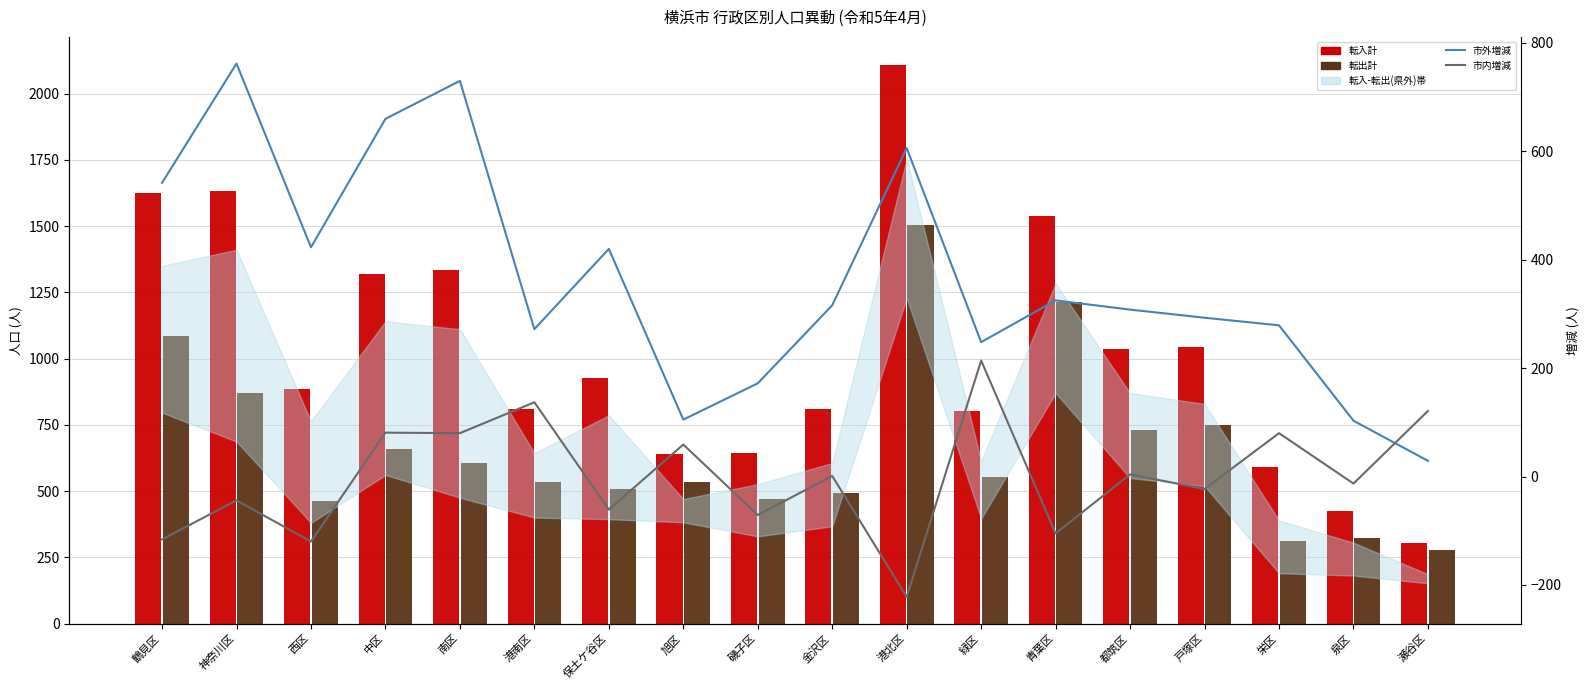

How many values in the 市内増減 series exceed 1?

8